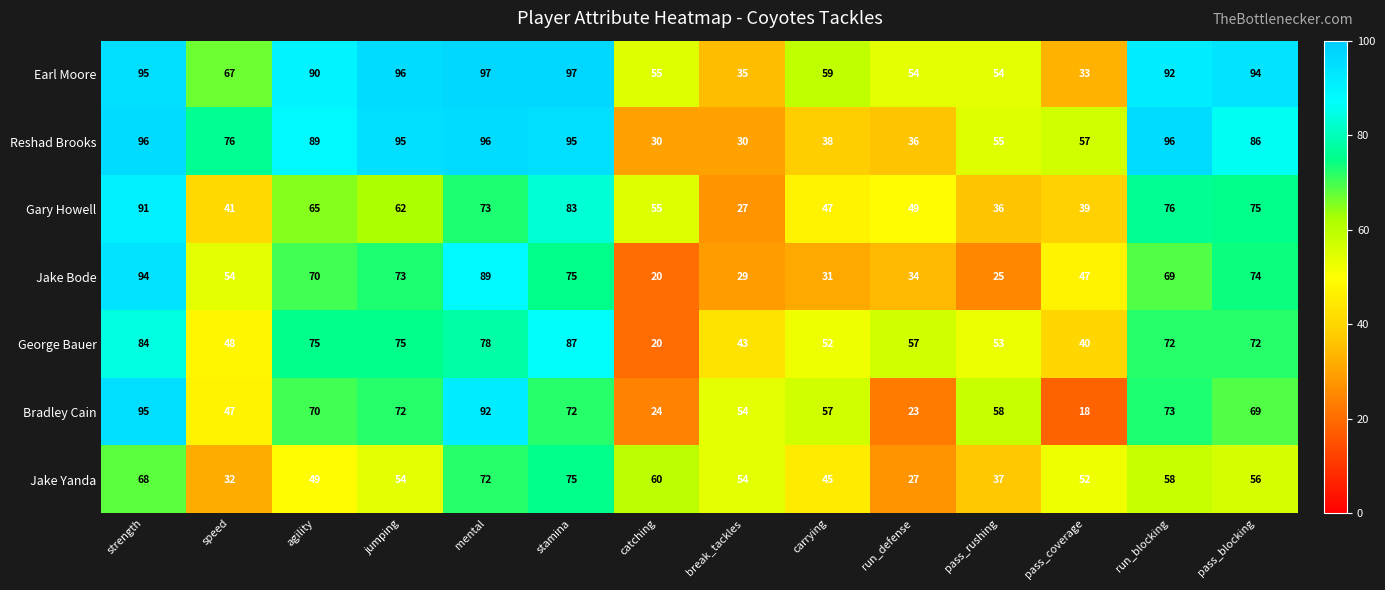

At which category is the sum across all series the highest?

strength